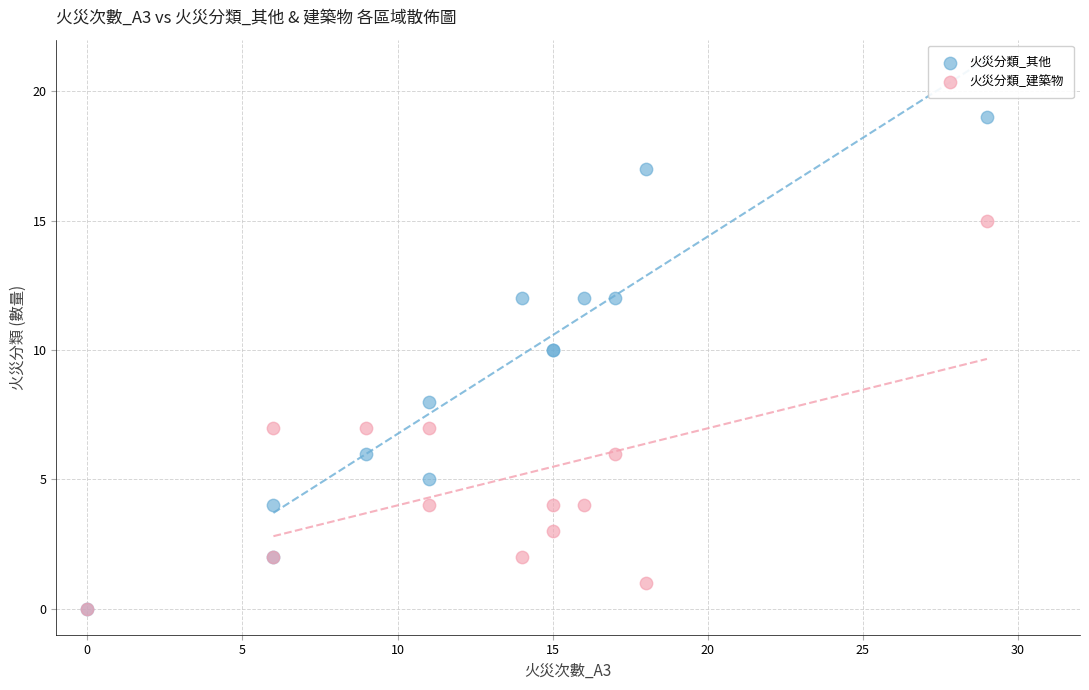

Which series has the widest spread of Y values?

火災分類_其他